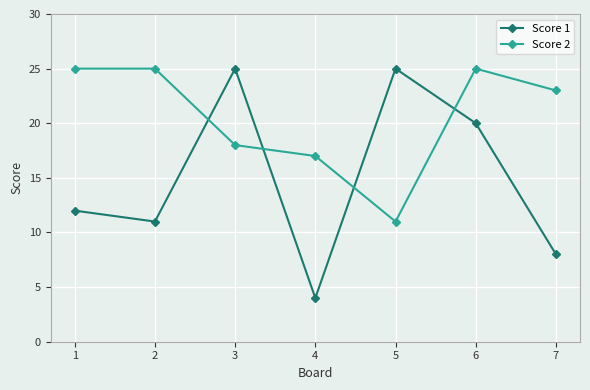

What is the sum of all Score 2 values?

144